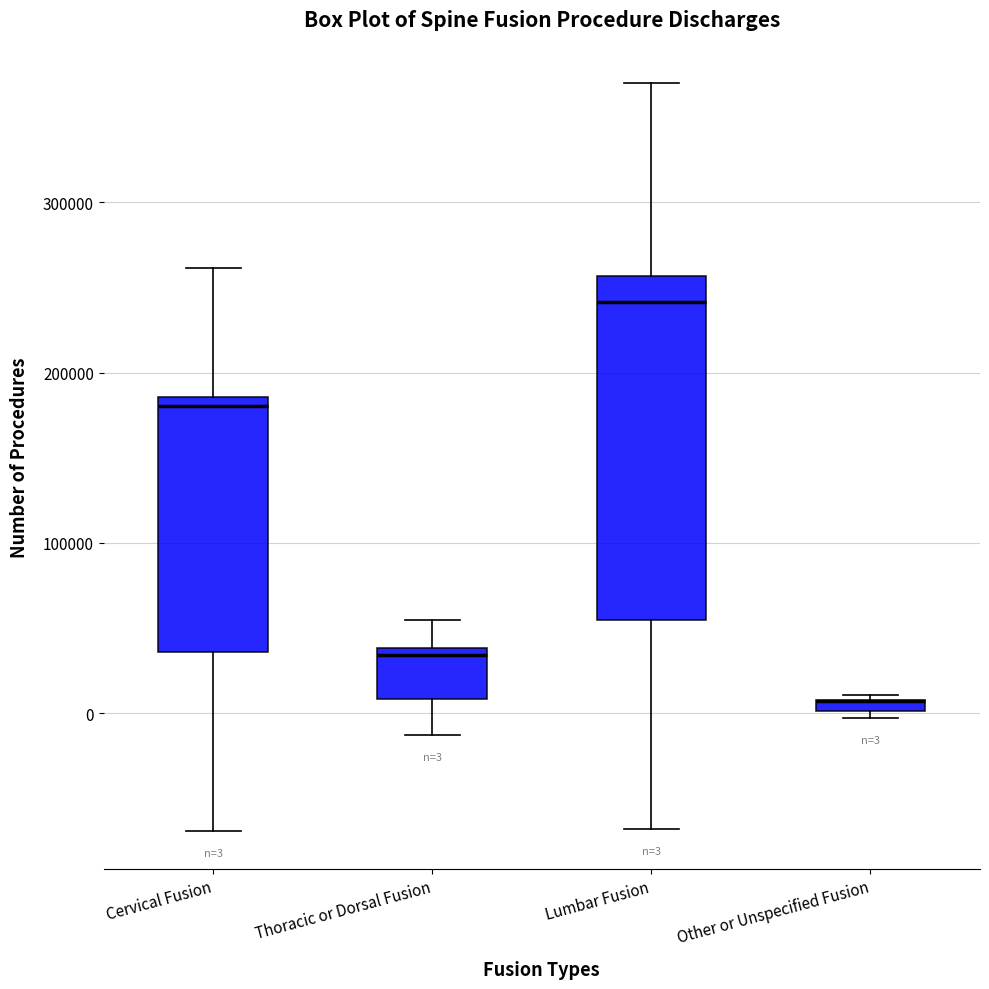

Which box is the tallest, from its lower edge to its upper edge?

Lumbar Fusion